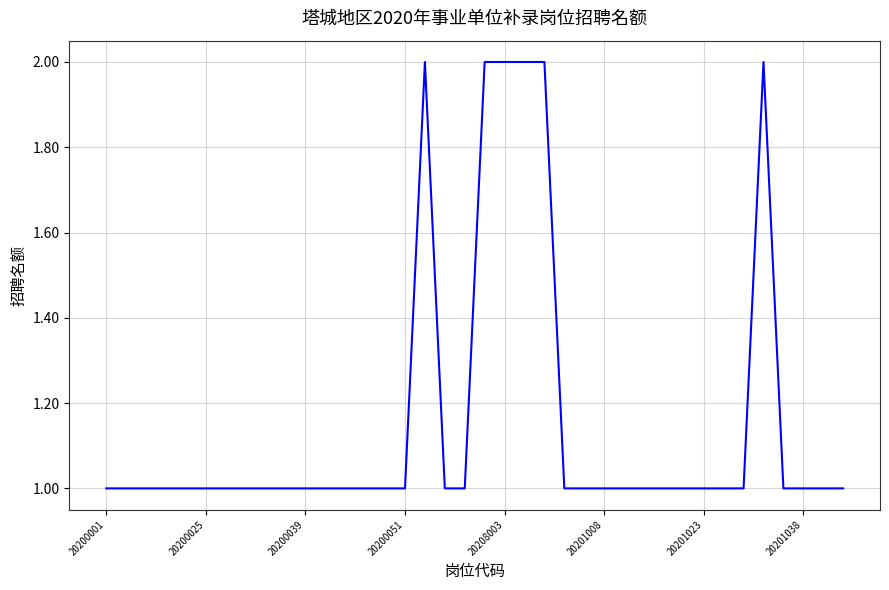

What is the smallest value displayed?

1